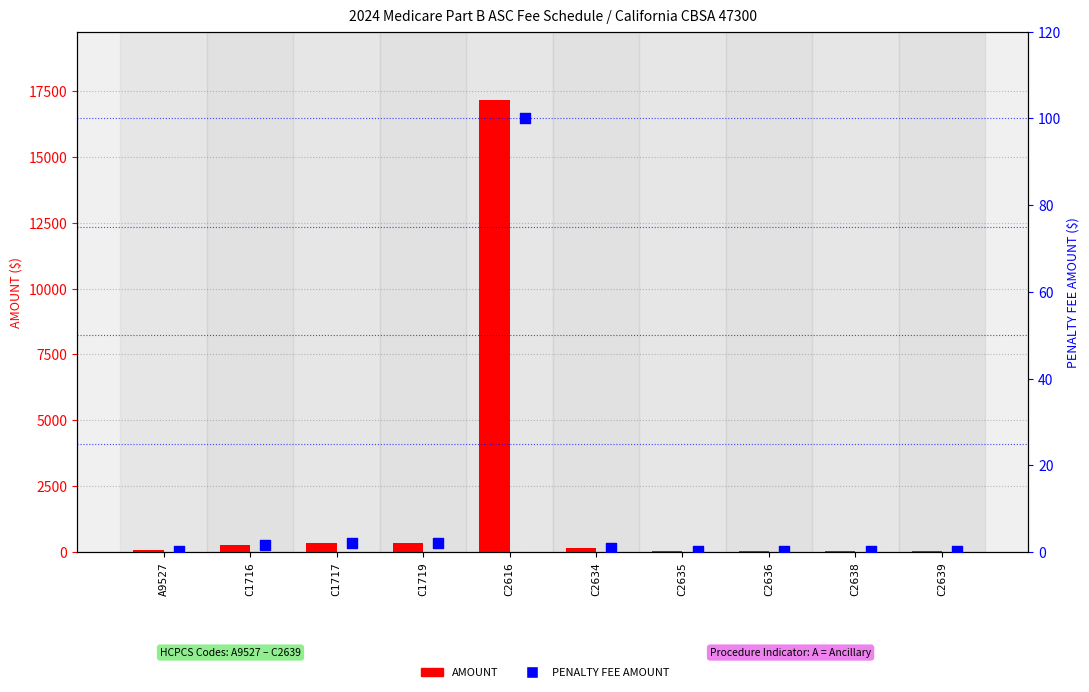

At how many categories does at least one series exceed 6563?

1